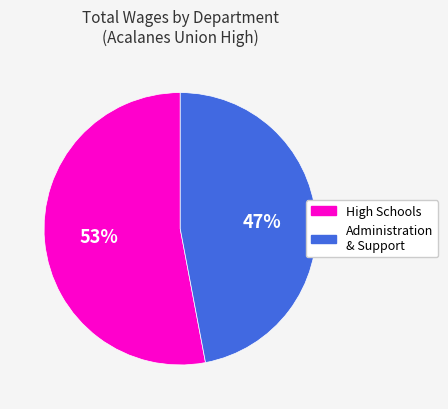

How many slices are in this pie chart?

2